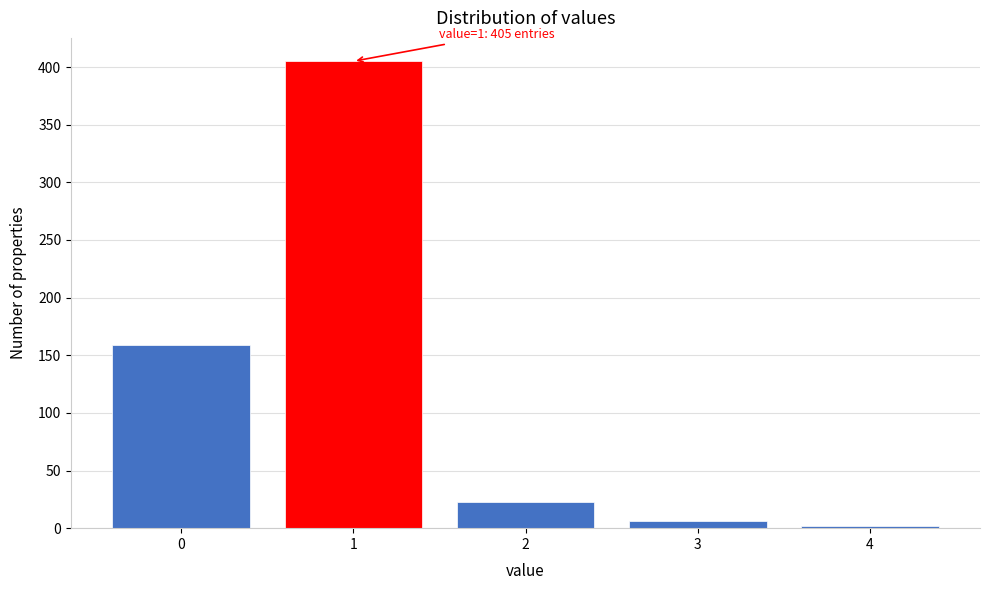

Reading left to right, list all the values displayed in this chart.

0=159	1=405	2=23	3=6	4=2